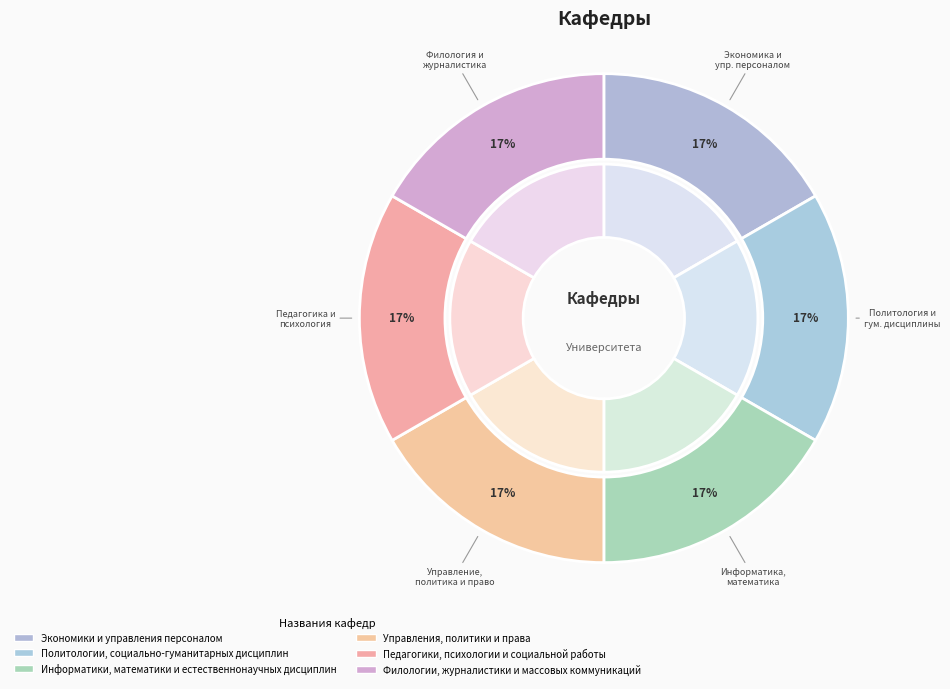

To the nearest percent, what is the average slice percentage?

17%